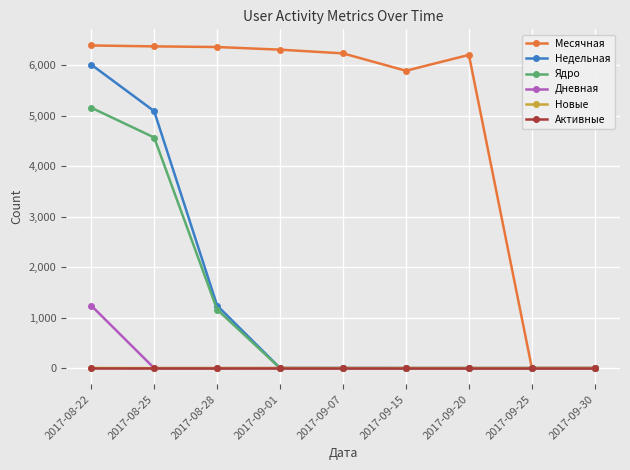

What is the difference between the maximum and minimum values in the Недельная series?

6015